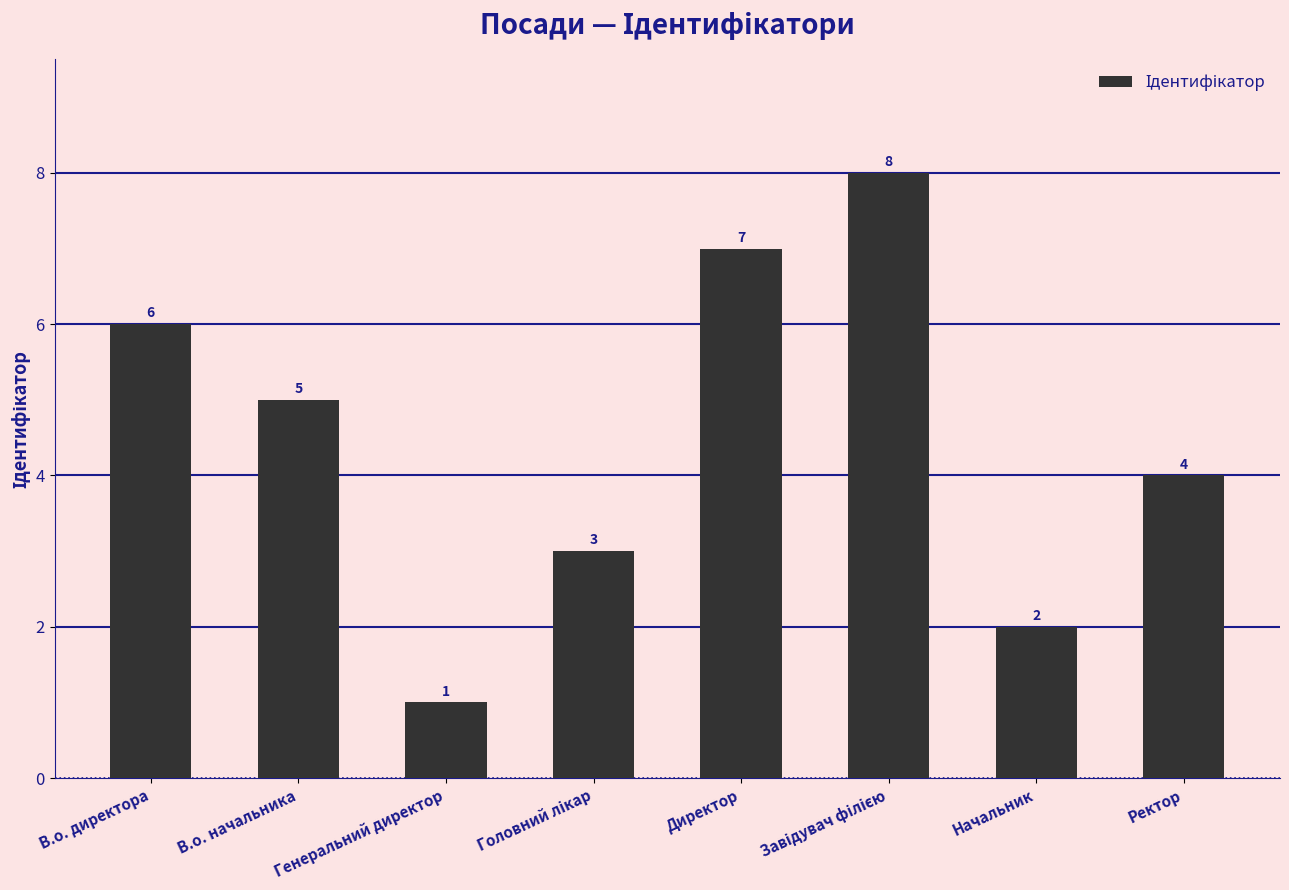

Reading right to left, extract all data points from this chart.

4	2	8	7	3	1	5	6